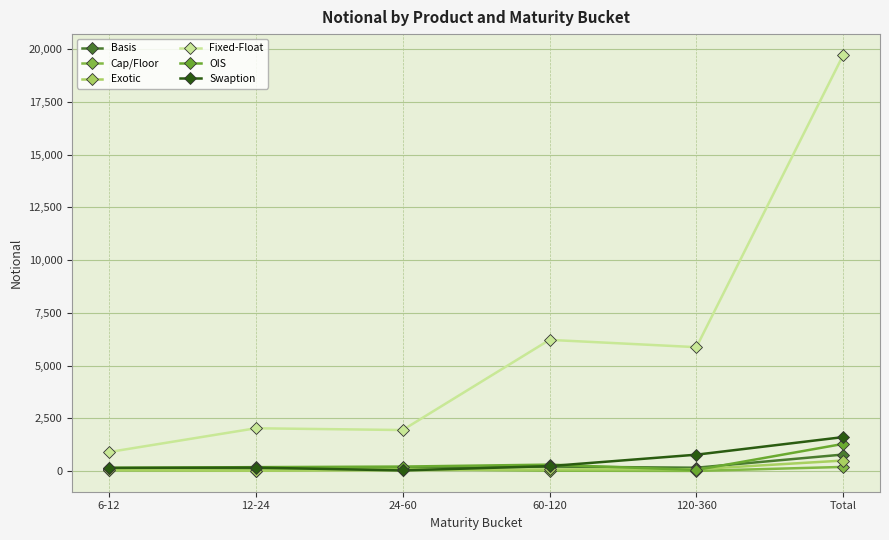

The value of OIS at 6-12 is 151. True or false?

True